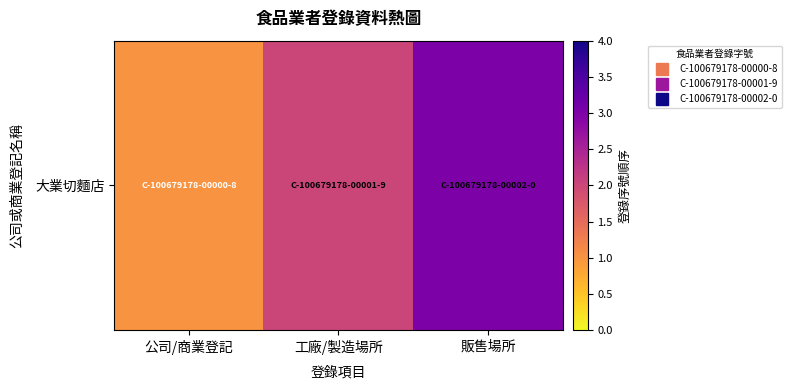

What is the change in value from 公司/商業登記 to 販售場所?

+2